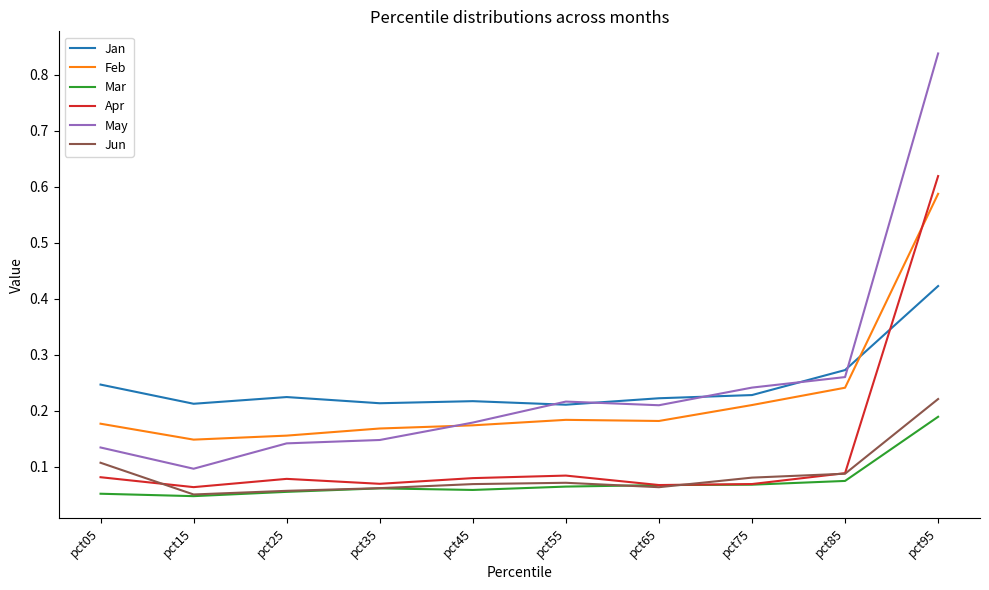

Does the chart display data point markers on the line(s)?

No